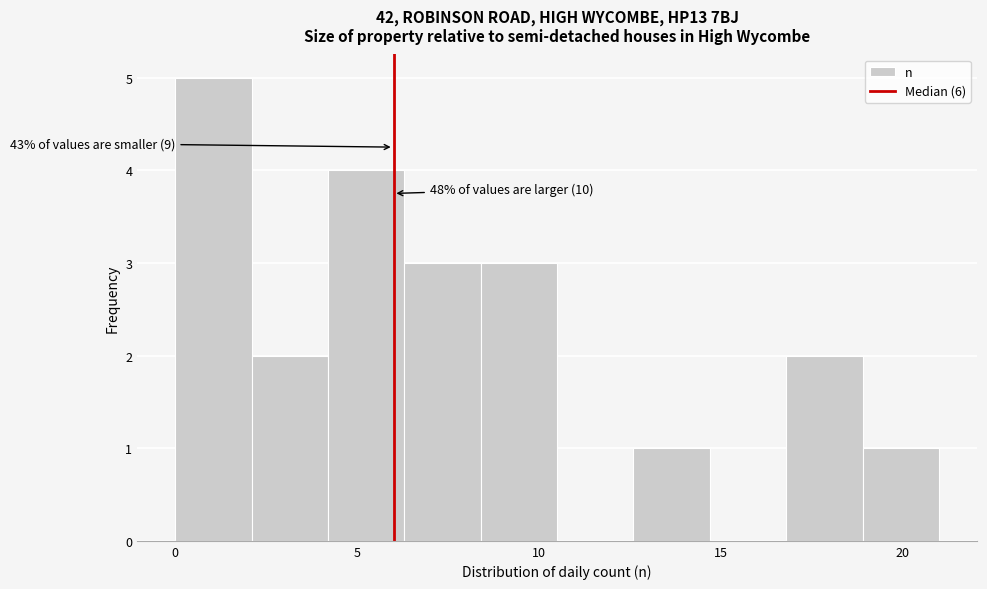

Which range on the x-axis has the tallest bar?

0.0 to 2.1